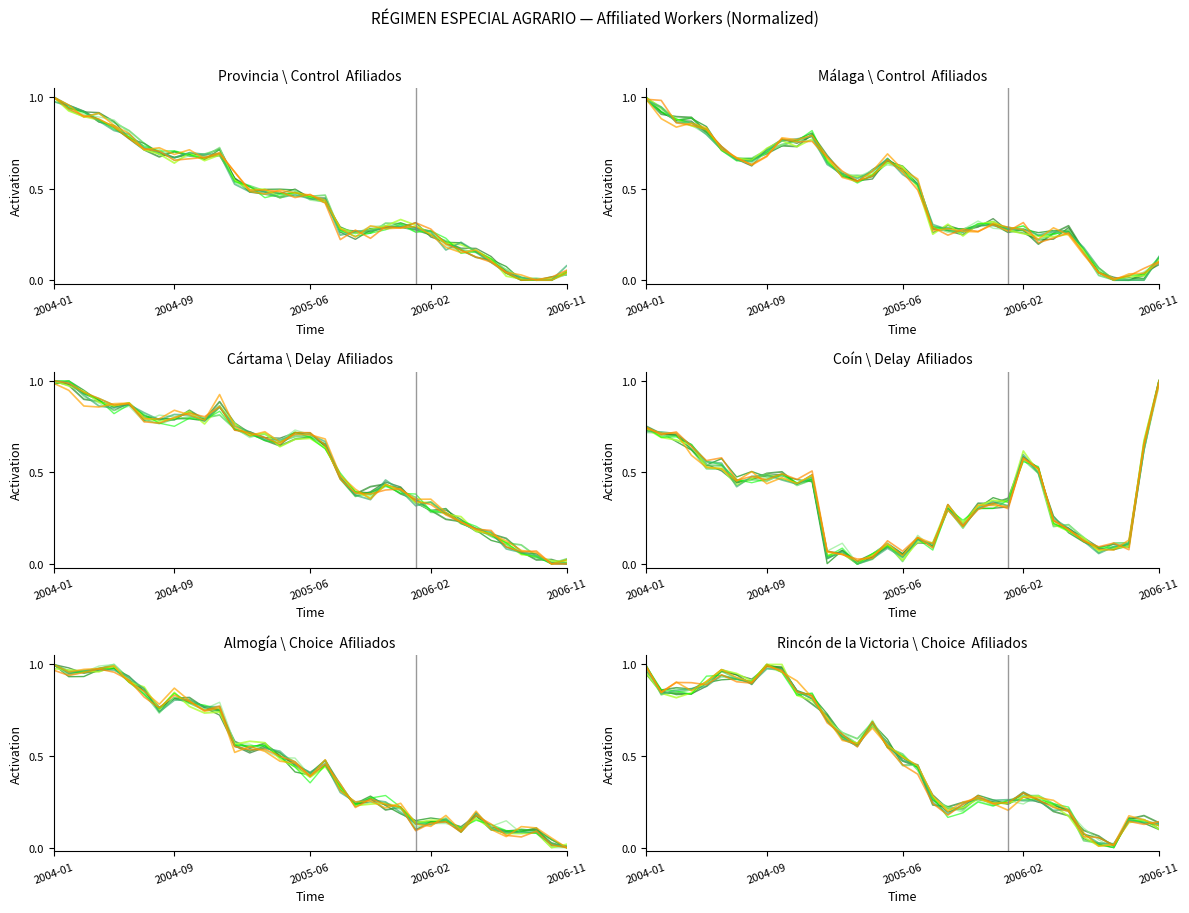

What is the sum of all Provincia (col_19) values?

15.7